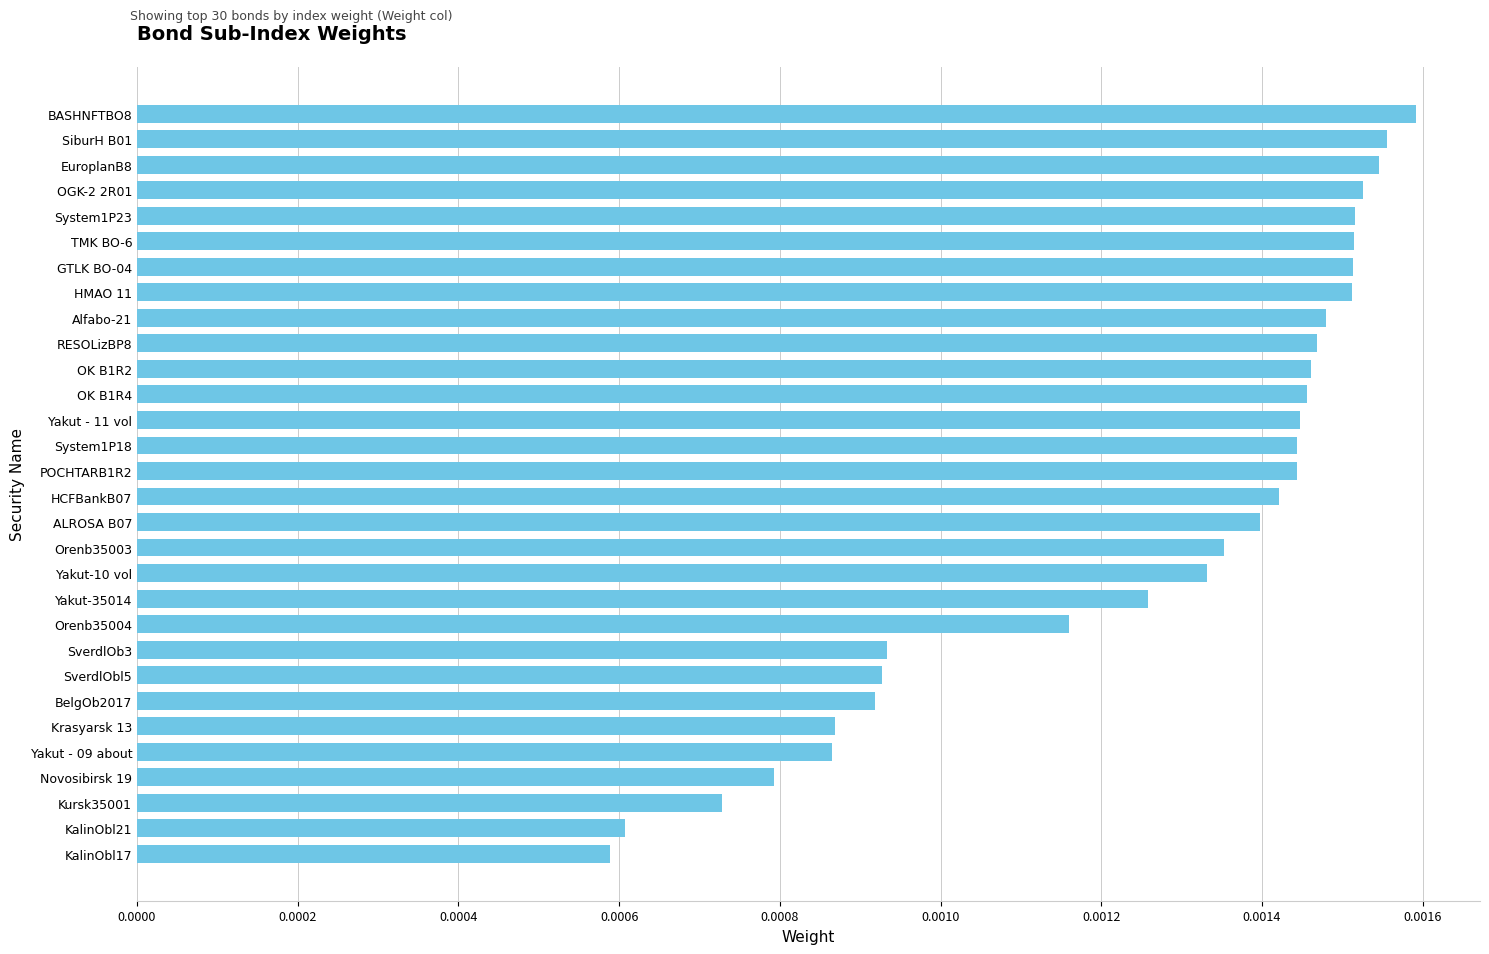

What is the label of the 3rd bar from the top?

EuroplanB8